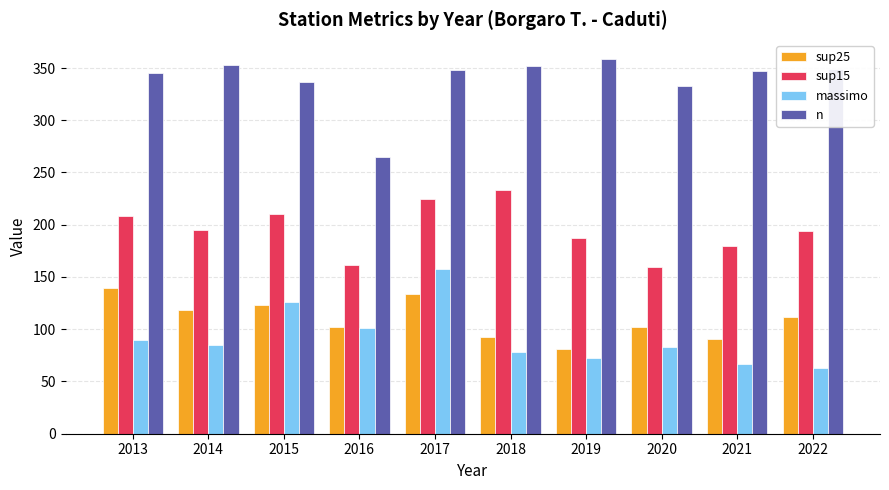

At which label does n reach its peak?

2019